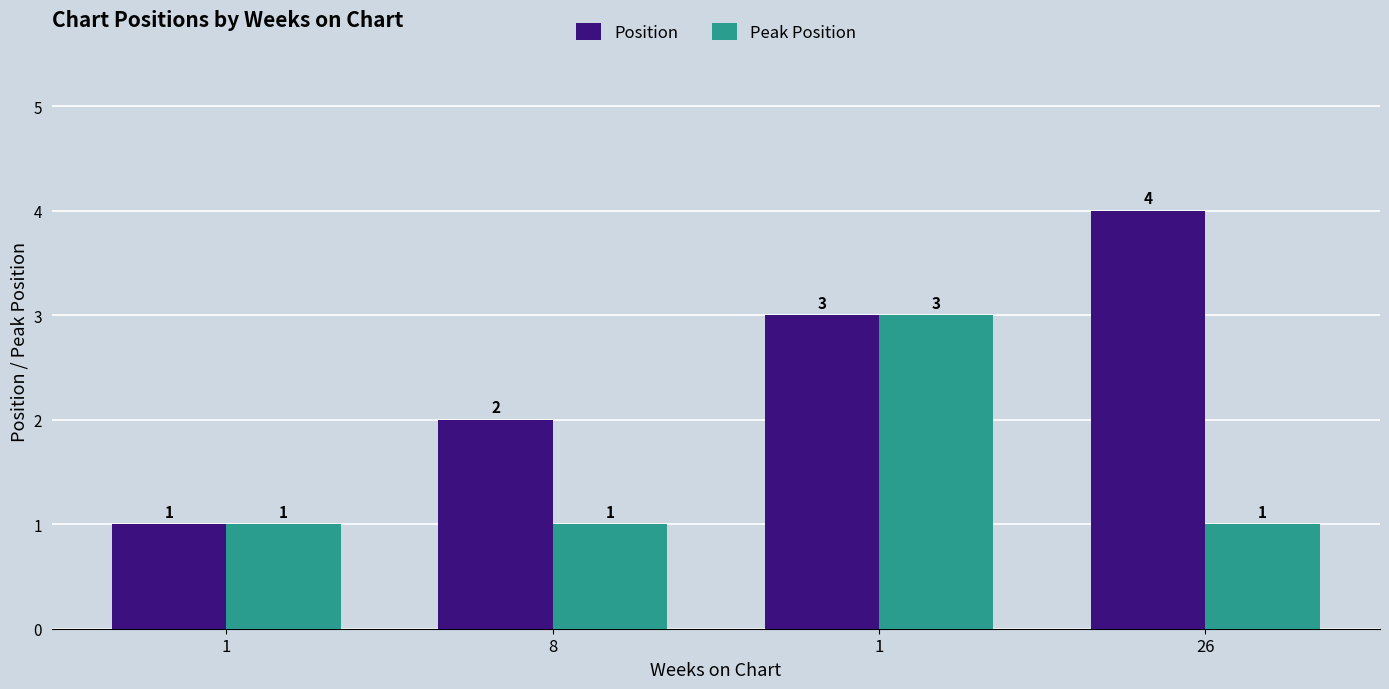

Between 1 and 26, which series saw the biggest shift?

Position